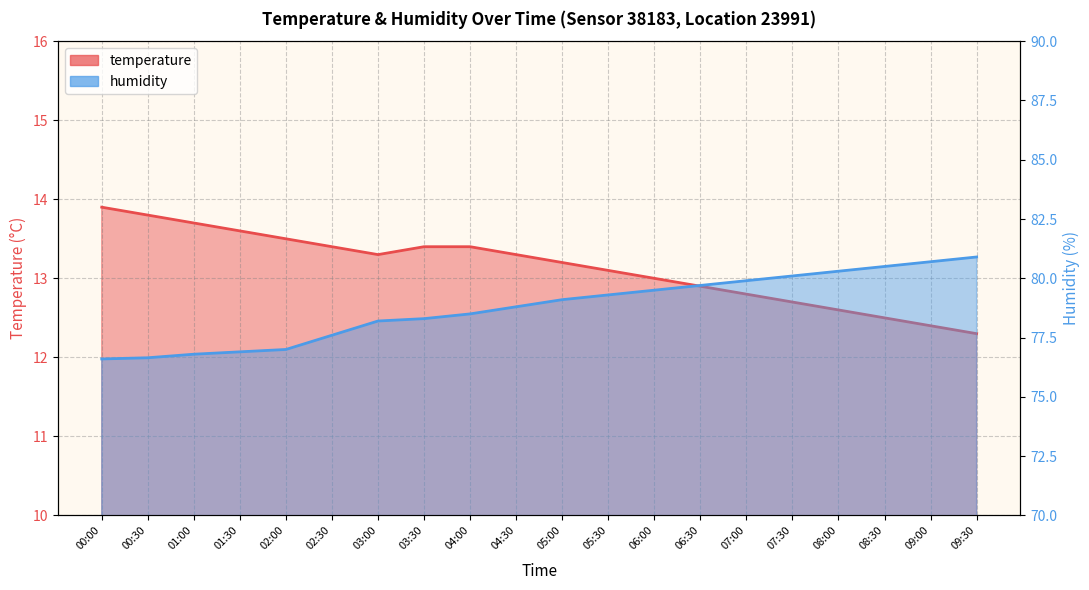

The humidity series shows 48.9 at 03:00. True or false?

False